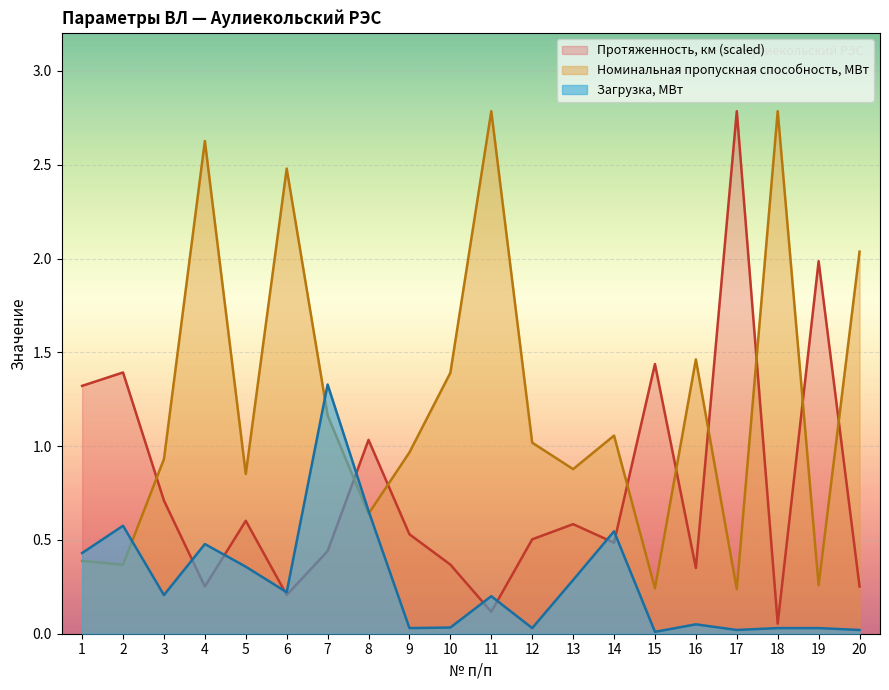

Where is Номинальная пропускная способность, МВт nearest to the value 1?

12